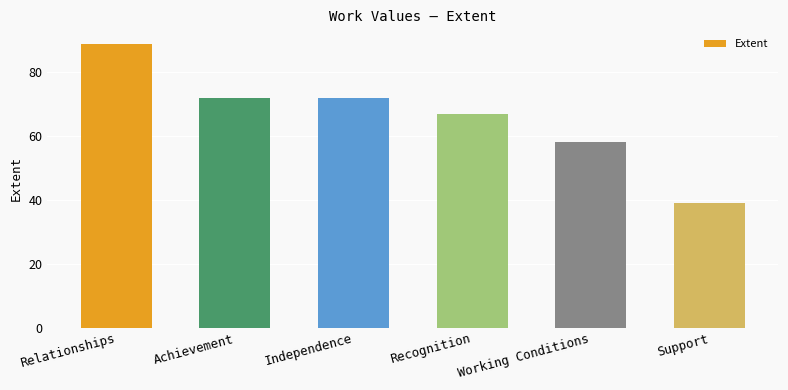

How many bars are there in total?

6